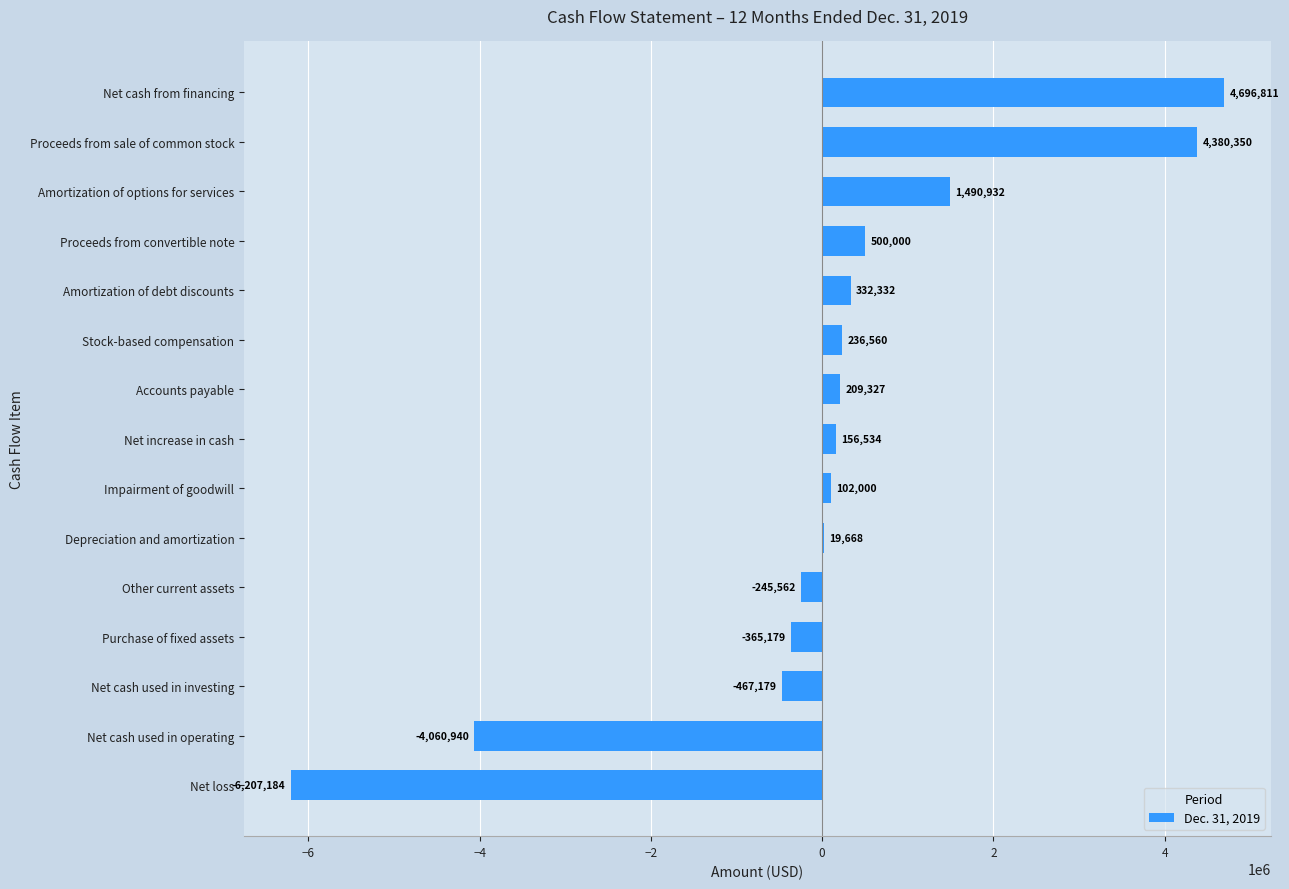

Does the chart contain stacked bars?

No